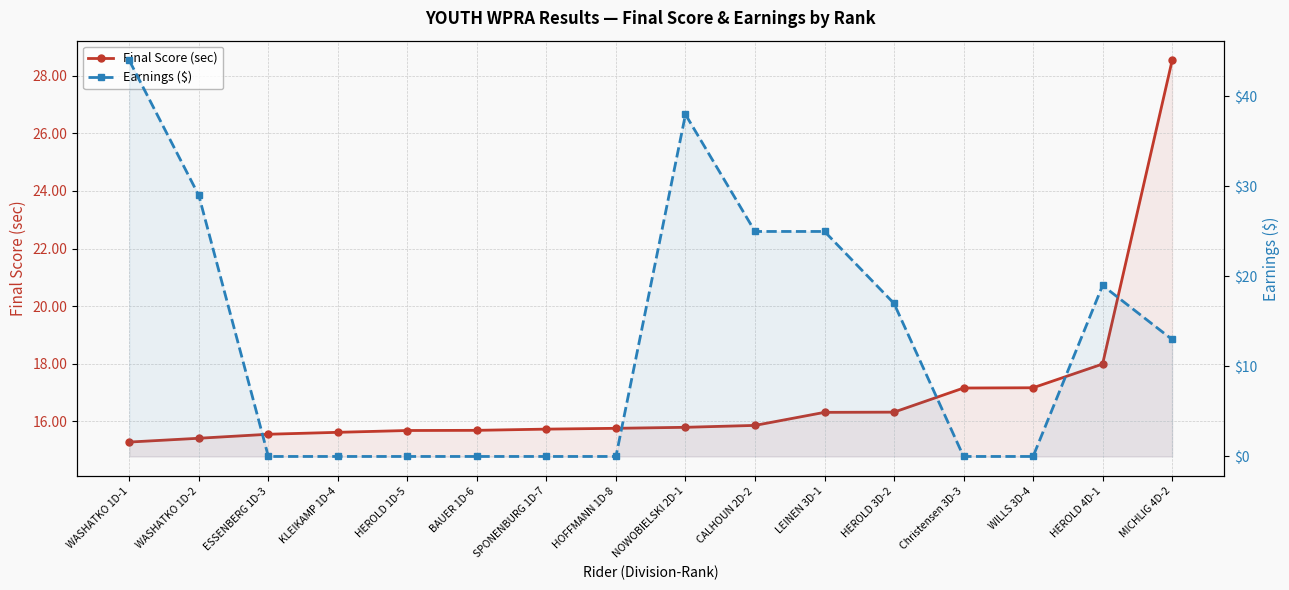

What is the difference between the Final Score (sec) values at HEROLD 3D-2 and SPONENBURG 1D-7?

0.6